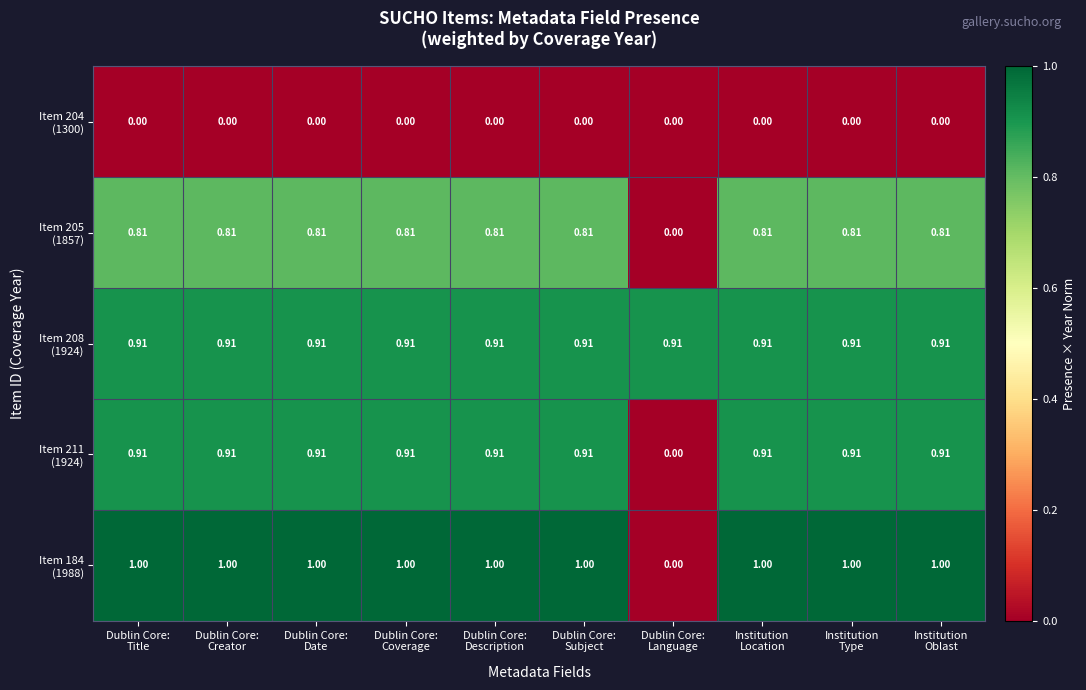

Count the number of categories in the chart.

10